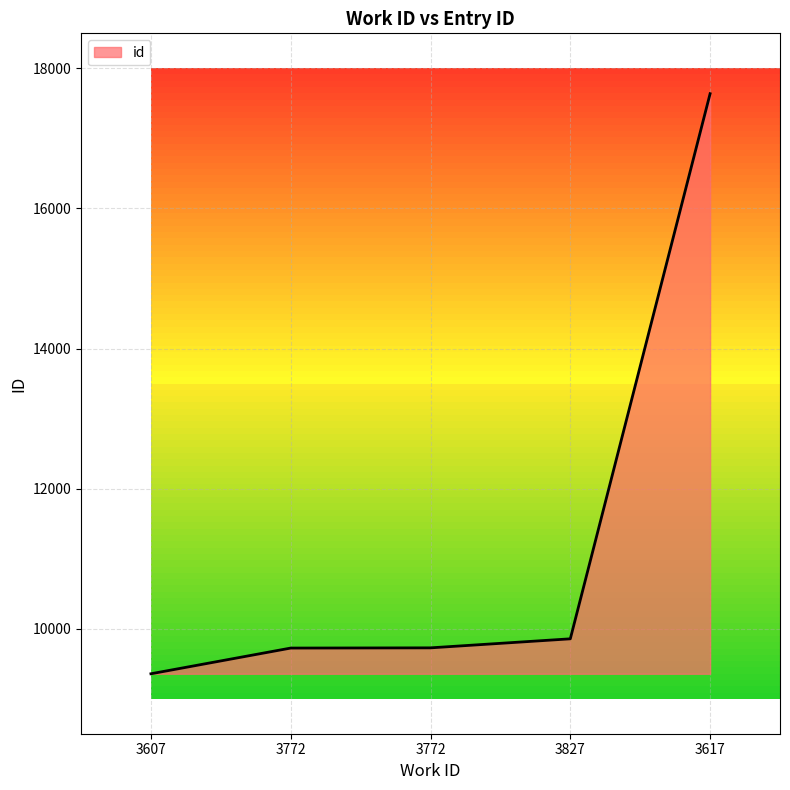

How many series are shown in this chart?

1